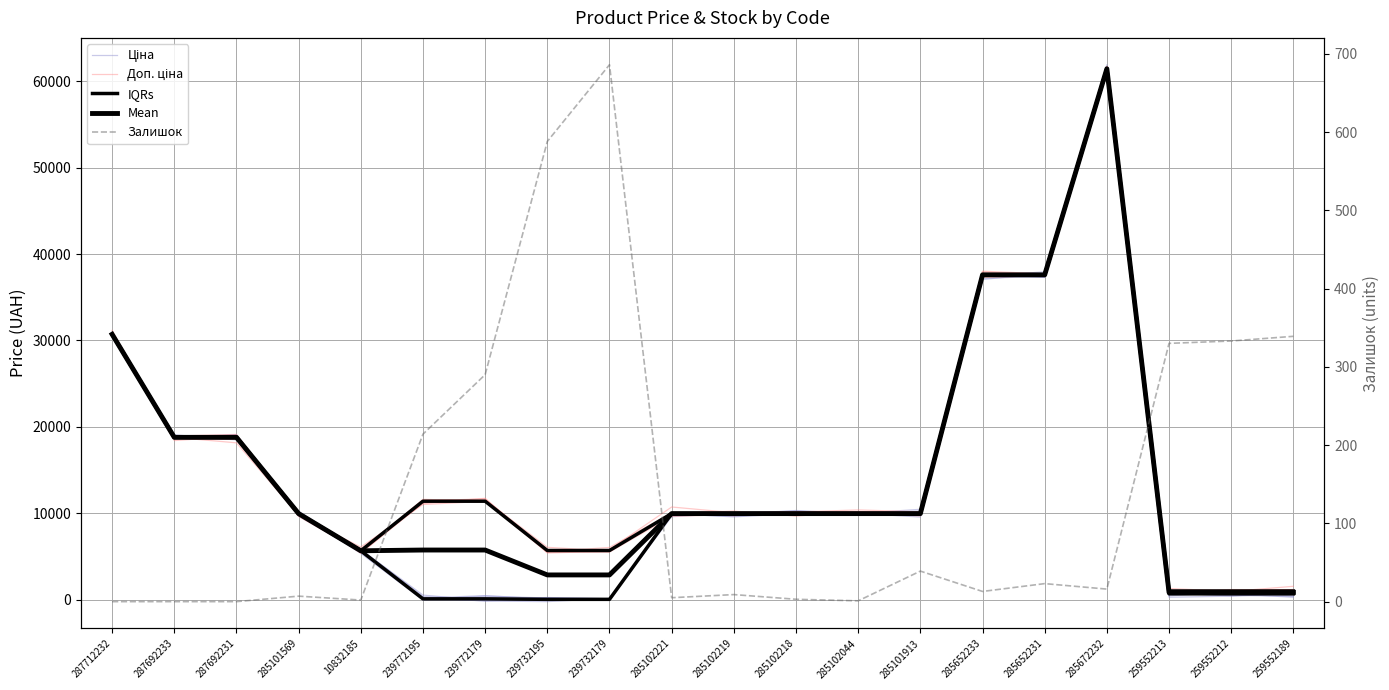

Reading left to right, transcribe all the data shown in this chart.

Ціна: 30770.4	18741.0	18898.2	10264.6	5618.5	67.1	429.8	210.5	-36.9	10068.5	9867.3	9866.9	10008.4	9577.4	37192.2	37424.8	61139.5	755.5	511.1	410.2
Доп. ціна: 30476.1	18926.0	19000.3	9795.9	5858.0	11475.4	11557.3	6075.8	5647.4	9809.3	9782.1	9796.9	9944.6	10028.3	37592.6	37702.7	61344.7	1313.8	970.2	1567.1
IQRs: 30717.1	18796.8	18796.8	9975.0	5673.8	11410.0	11410.0	5705.0	5705.0	9975.0	9975.0	9975.0	9975.0	9975.0	37593.6	37593.6	61434.3	1024.6	1024.6	1024.6
Mean: 30717.1	18796.8	18796.8	9975.0	5673.8	5762.1	5762.1	2881.0	2881.0	9975.0	9975.0	9975.0	9975.0	9975.0	37593.6	37593.6	61434.3	859.2	859.2	859.2
Залишок: 0.0	0.0	0.0	7.0	2.0	214.0	290.0	588.0	686.0	5.0	9.0	3.0	1.0	39.0	13.0	23.0	16.0	330.0	333.0	339.0